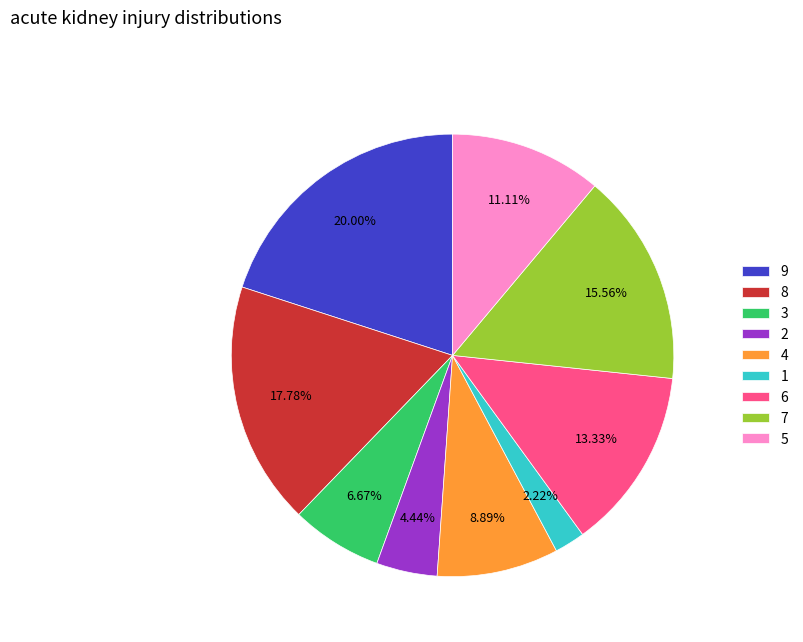

Which has a higher value, 8 or 1?

8